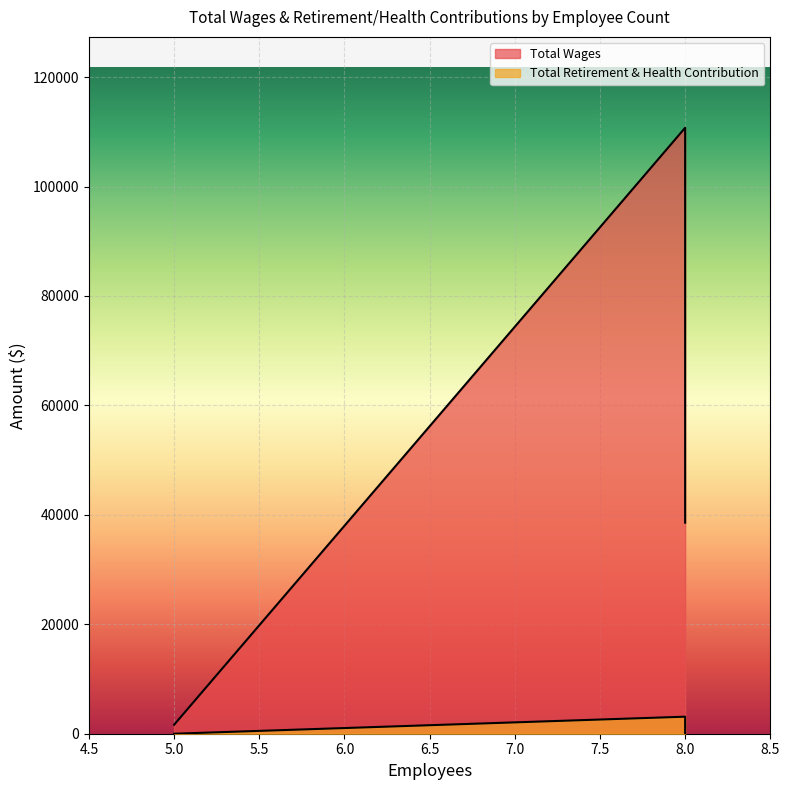

Rank the categories by Total Retirement & Health Contribution value from highest to lowest.

8, 8, 5